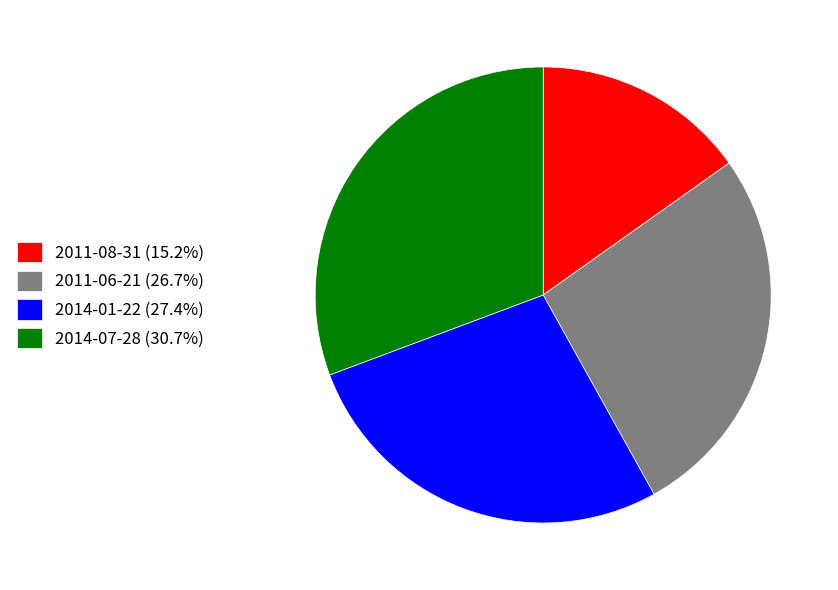

Approximately how many times larger is the value at 2014-07-28 compared to 2014-01-22?

1.1